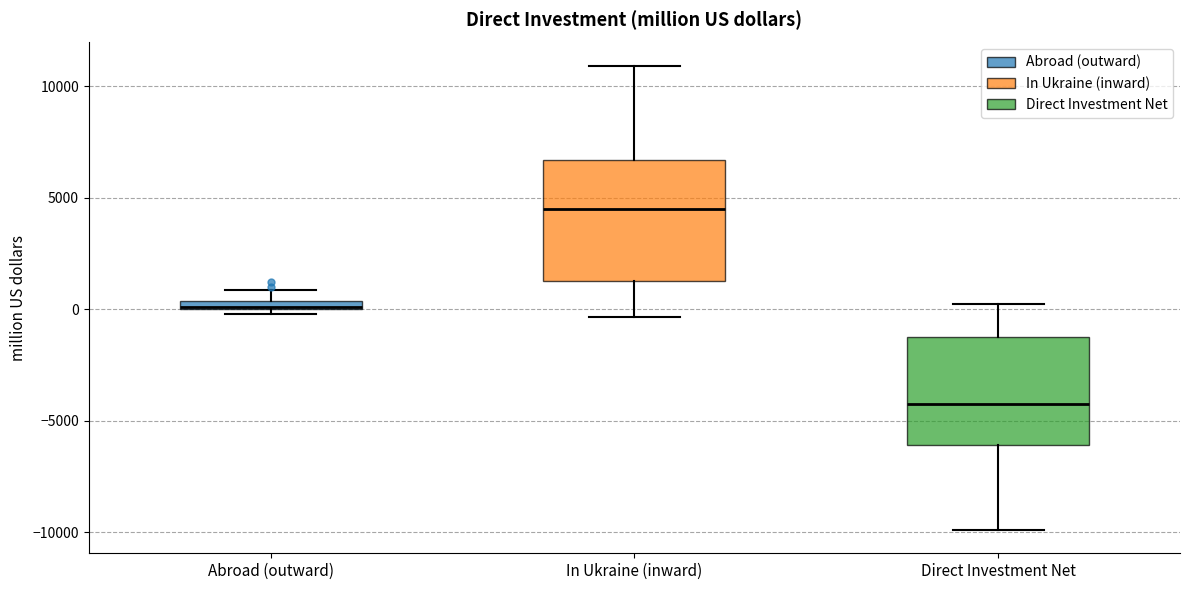

Where is the upper edge of the box for In Ukraine (inward) on the y-axis? The values are not printed on the chart, so give them approximately, as read against the axis.

6500